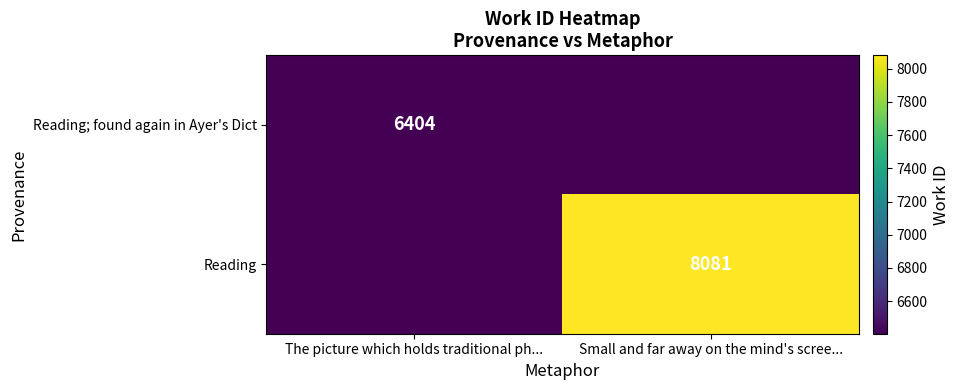

True or false: Reading; found again in Ayer's Dict has a value of 3729 at The picture which holds traditional ph....

False